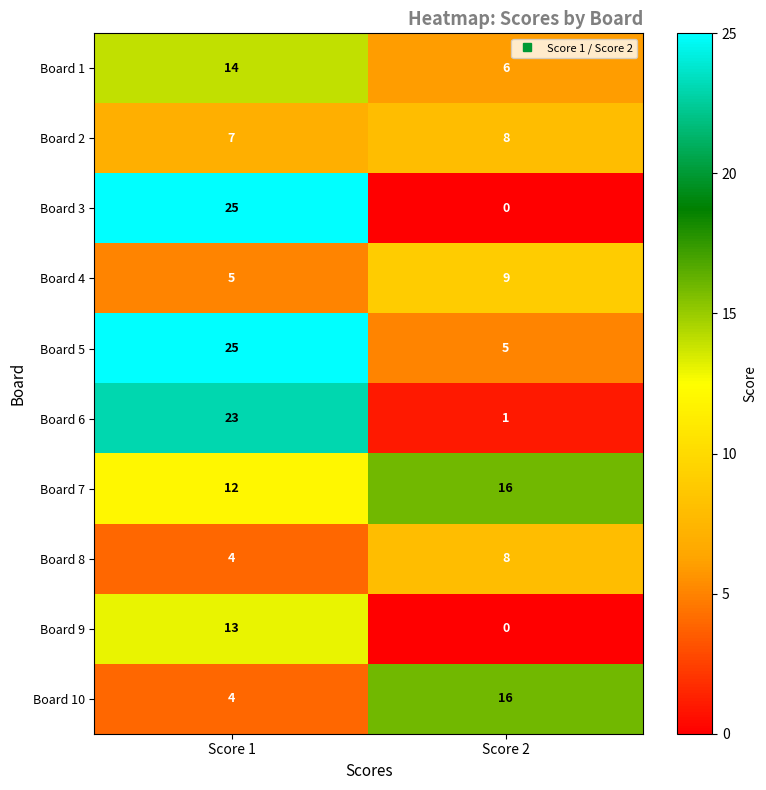

At which category is the sum across all series the highest?

Score 1